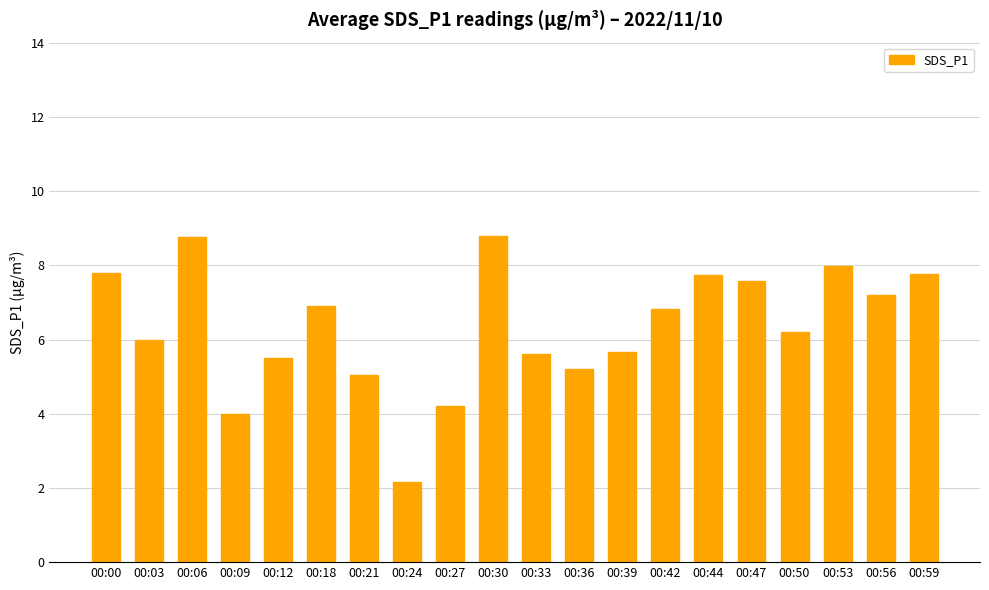

Reading left to right, list all the values displayed in this chart.

7.8	6.0	8.8	4.0	5.5	6.9	5.0	2.2	4.2	8.8	5.6	5.2	5.7	6.8	7.8	7.6	6.2	8.0	7.2	7.8